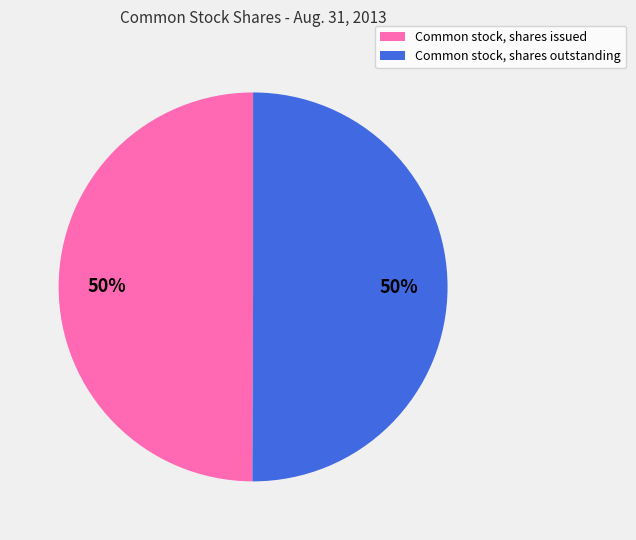

Count the number of slices in the pie.

2